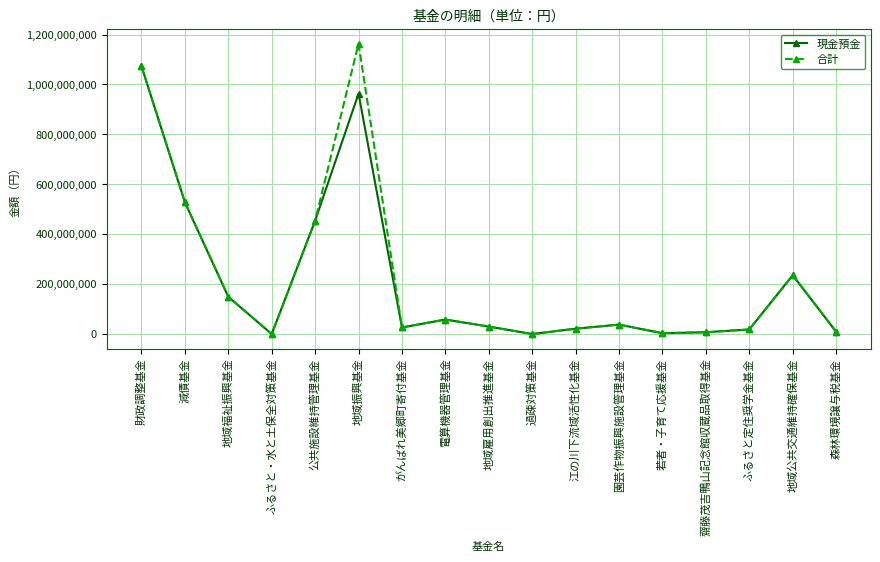

What is the label of the 10th point from the left?

過疎対策基金